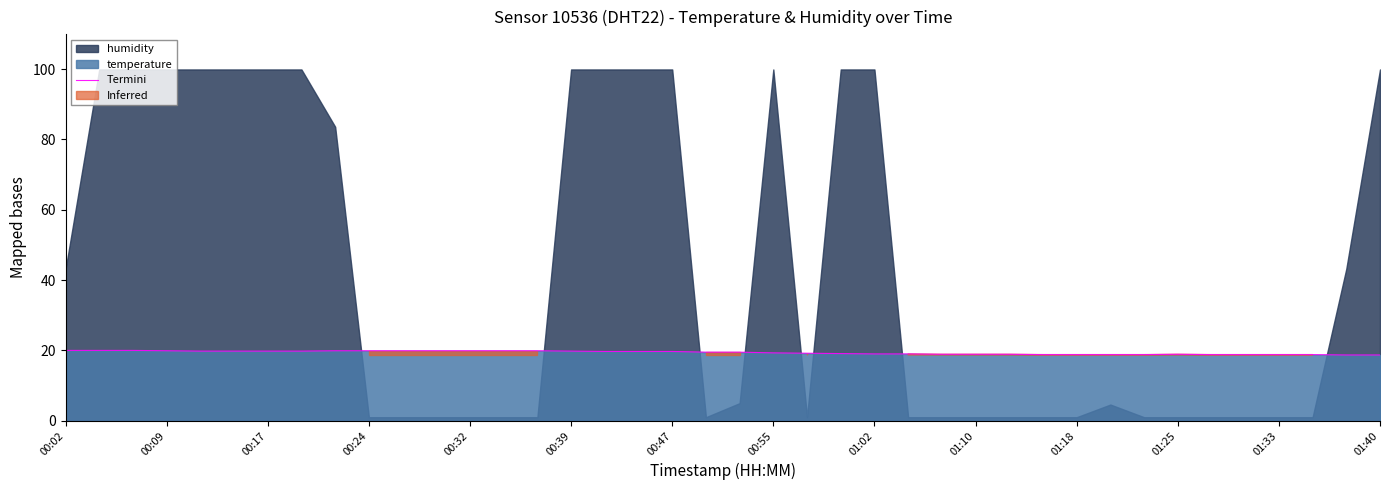

The Termini series shows 19.7 at 00:47. True or false?

True